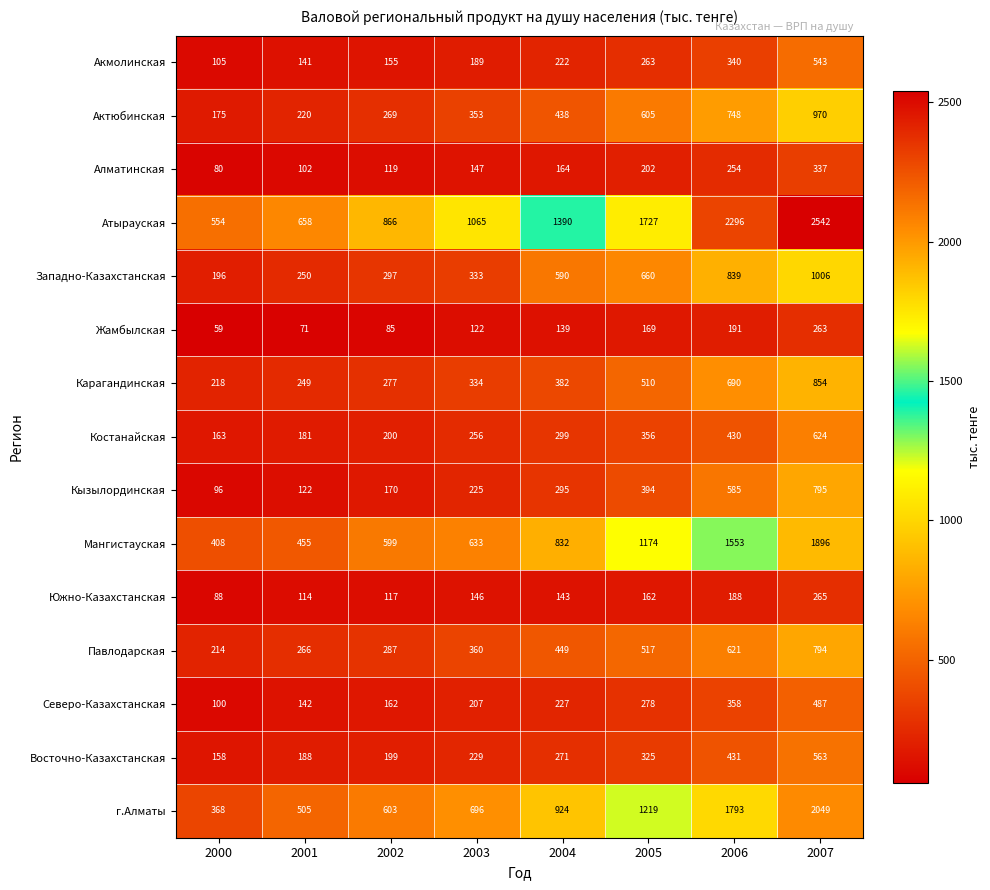

What is the sum of the Мангистауская values at 2001 and 2002?

1054